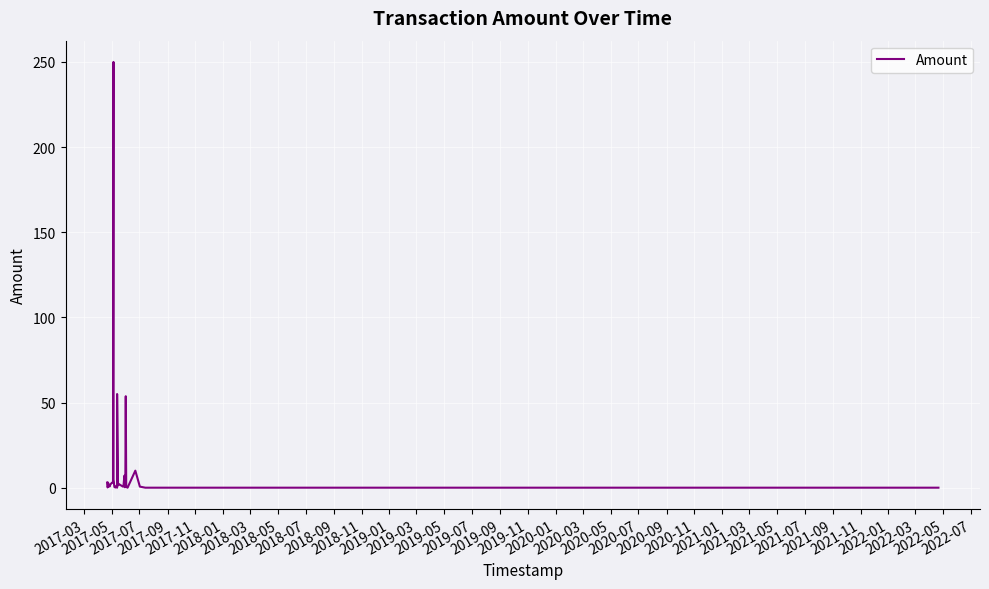

The chart shows a value of 0.3 at 2022-05. True or false?

True